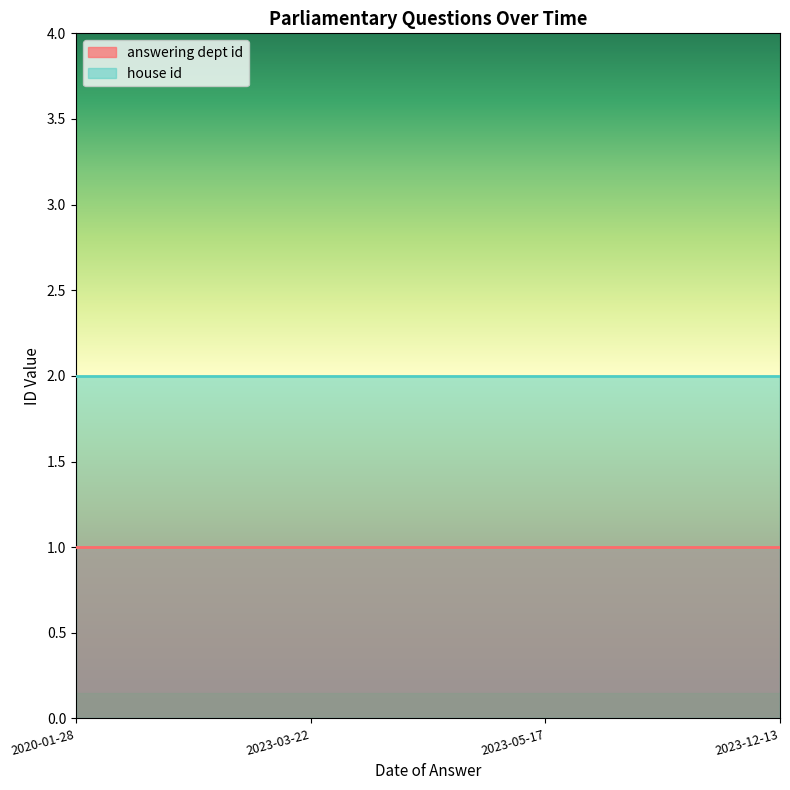

What are all the series names shown in the legend?

answering dept id, house id